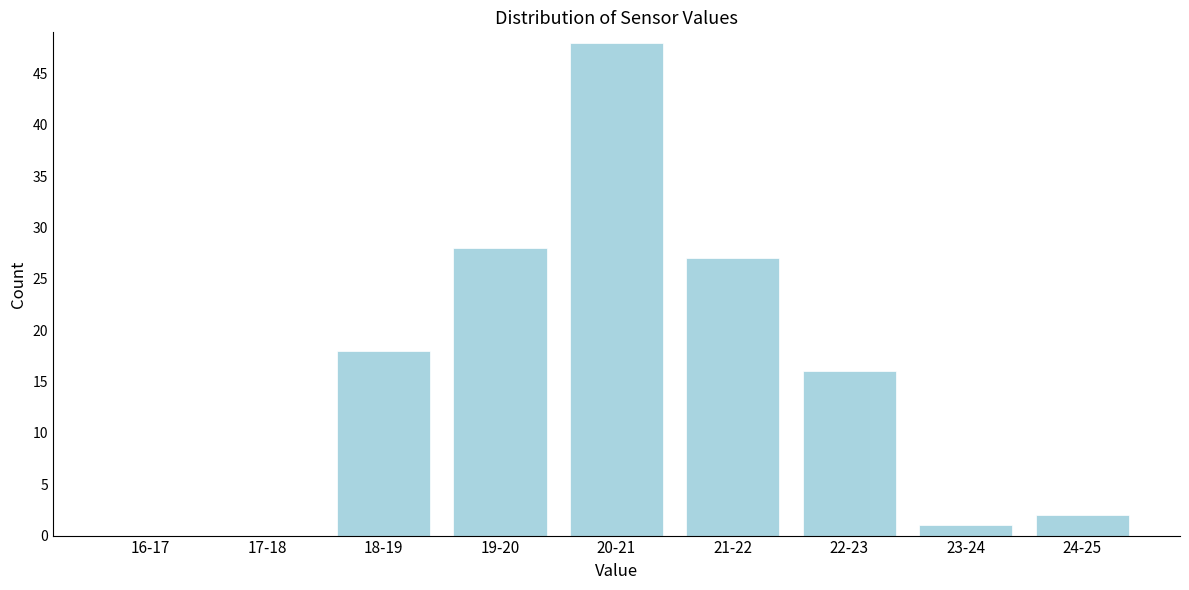

Reading left to right, extract all data points from this chart.

16-17=0	17-18=0	18-19=18	19-20=28	20-21=48	21-22=27	22-23=16	23-24=1	24-25=2